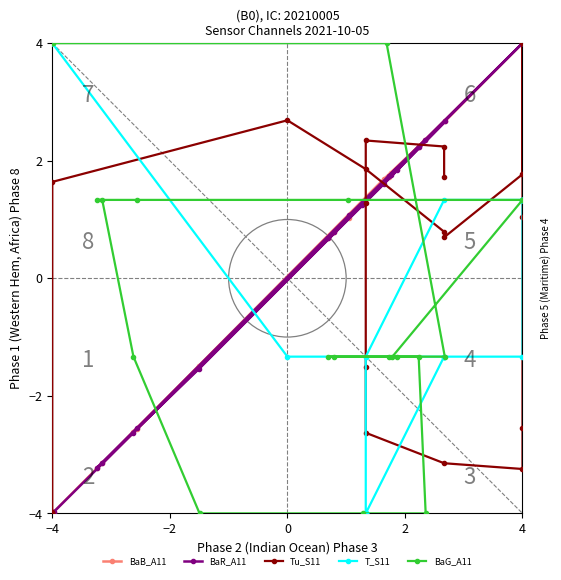

True or false: T_S11 has more than 2 points higher than both neighbors.

False